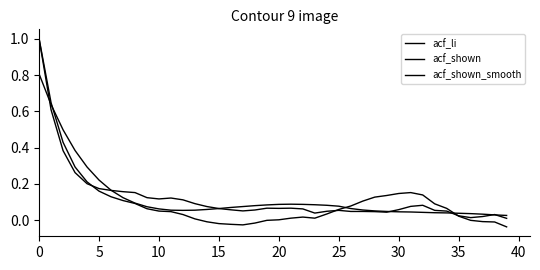

At which label is acf_shown_smooth closest to 0?

39